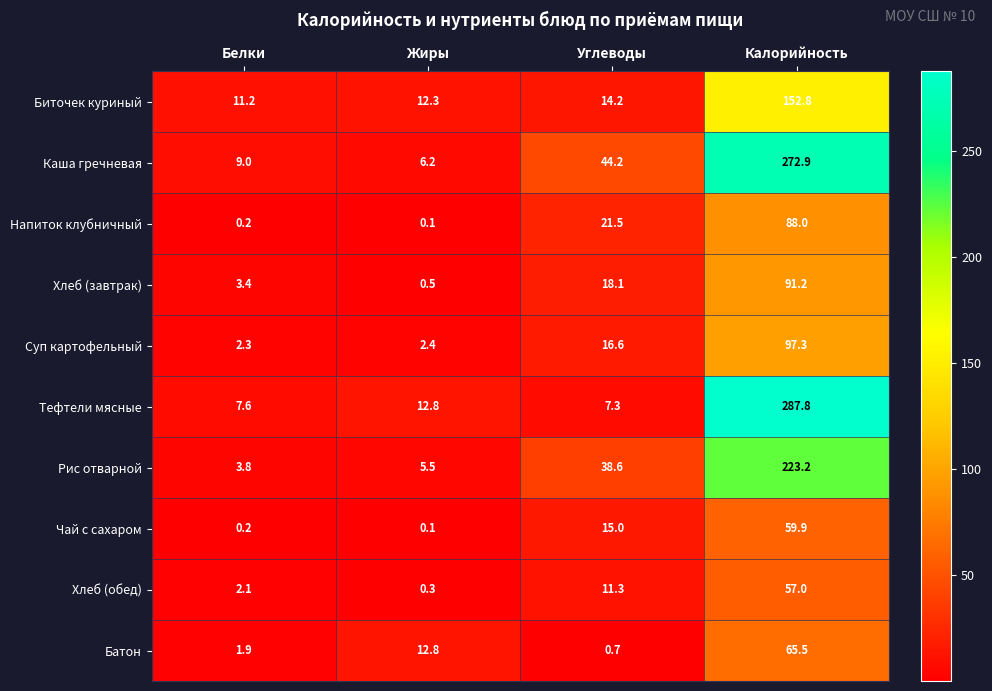

What is the difference between the highest and lowest values at Жиры?

12.7